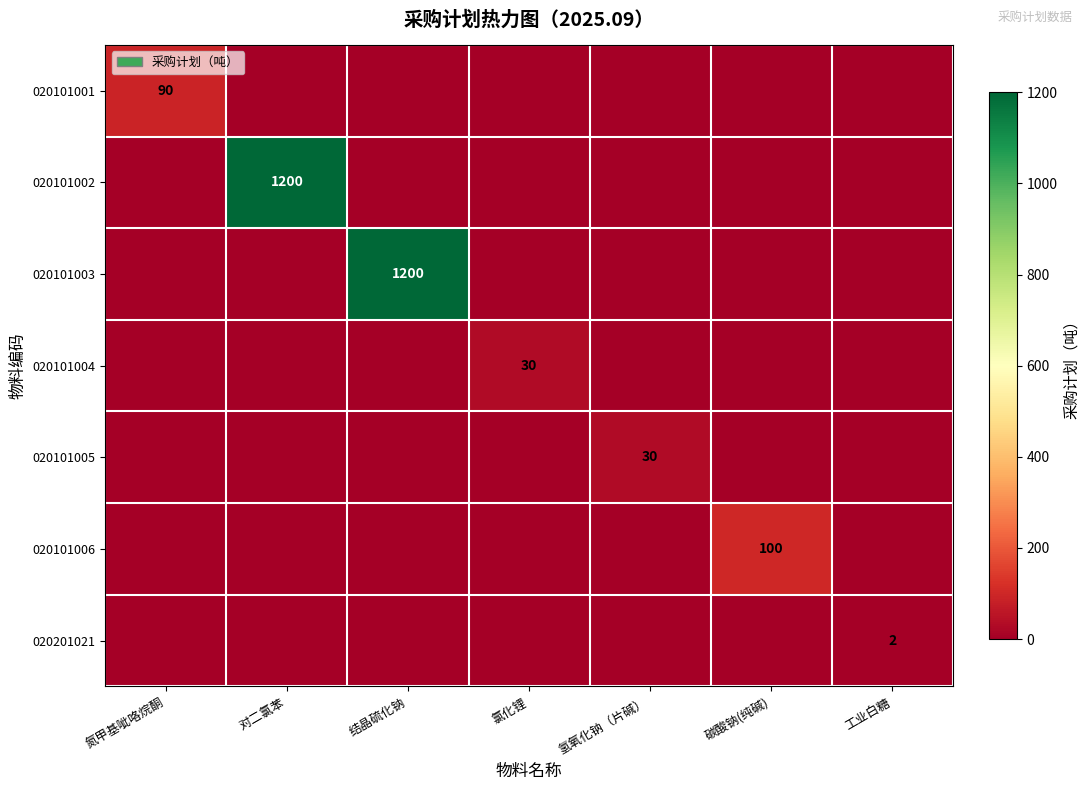

Which series has the widest spread of values?

020101002